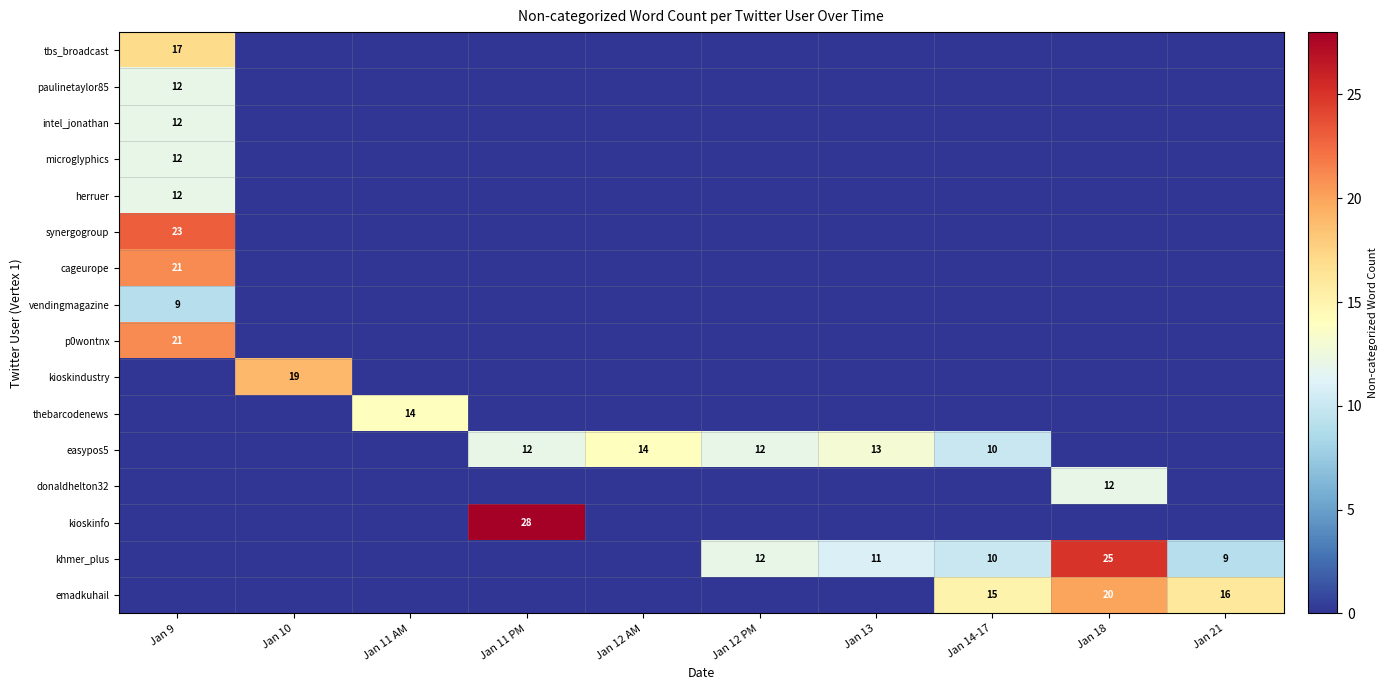

Which series changed the most between Jan 11 PM and Jan 12 AM?

kioskinfo